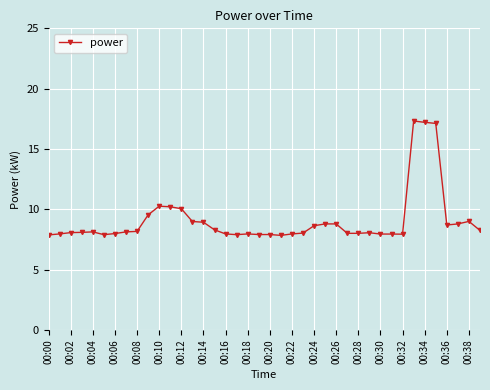

True or false: there are more than 0 points higher than both neighbors.

True